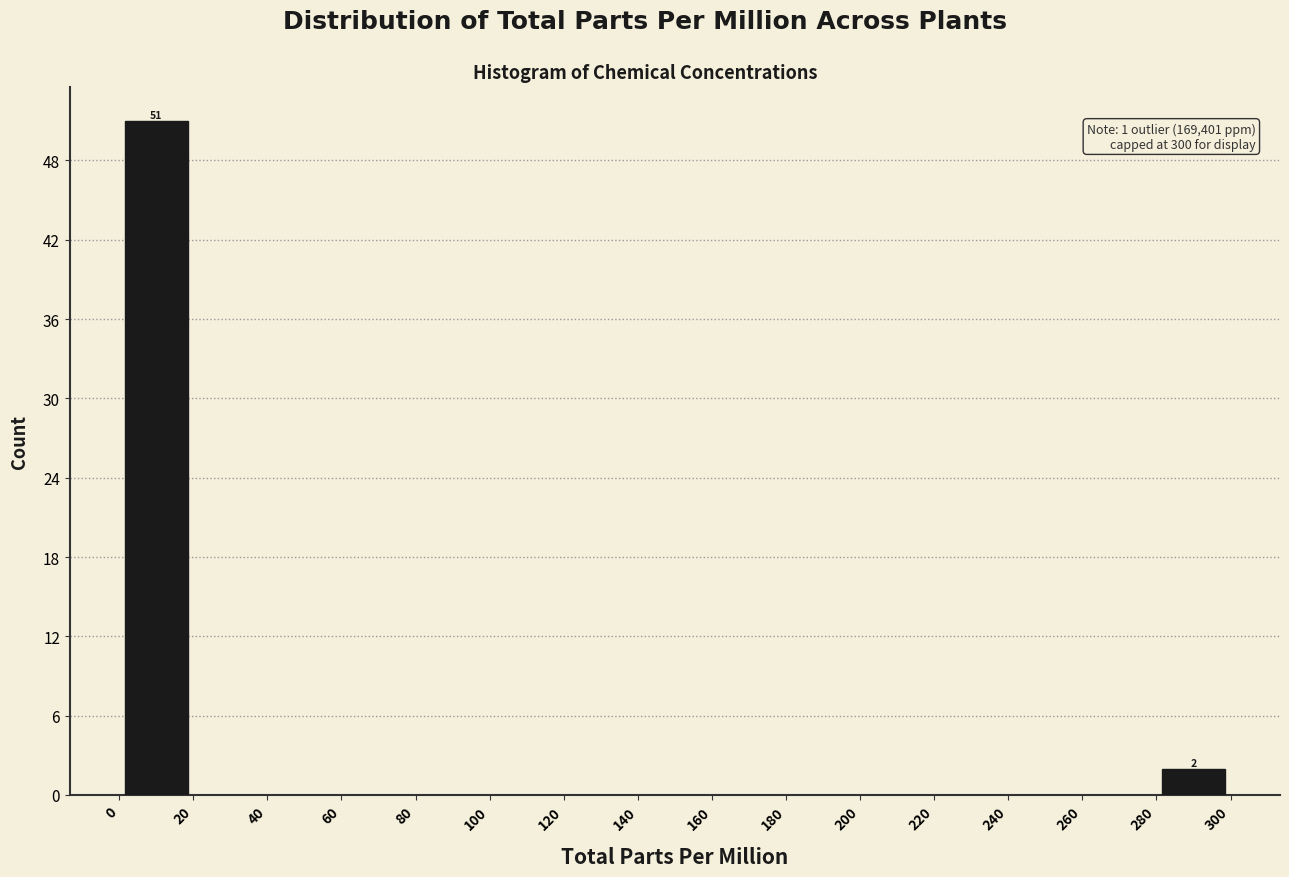

Which range on the x-axis has the tallest bar?

0 to 20